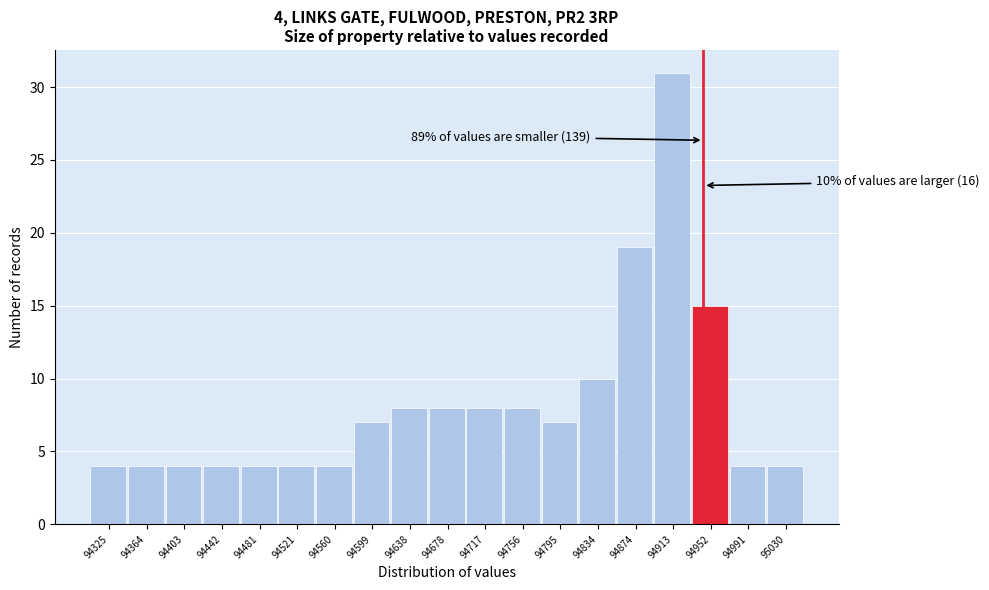

Which range on the x-axis has the tallest bar?

94895 to 94930